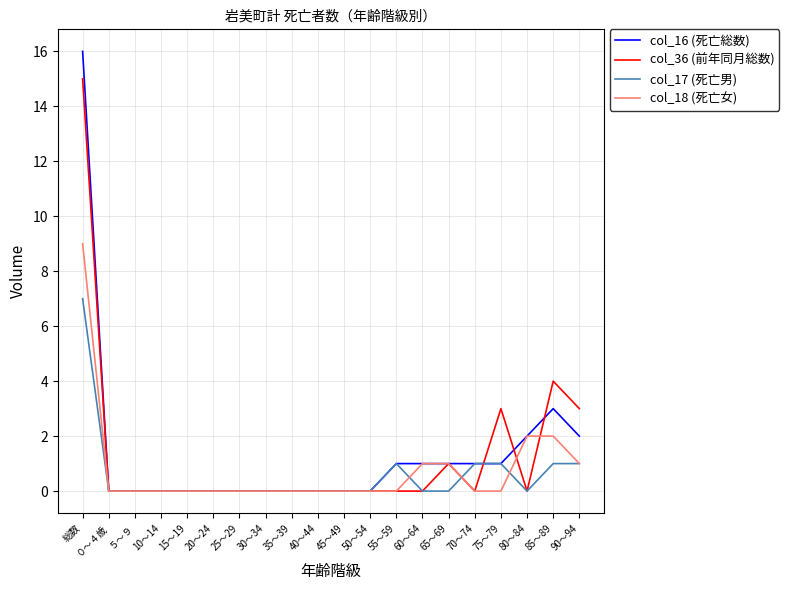

True or false: col_16 (死亡総数) and col_36 (前年同月総数) cross at least once.

True